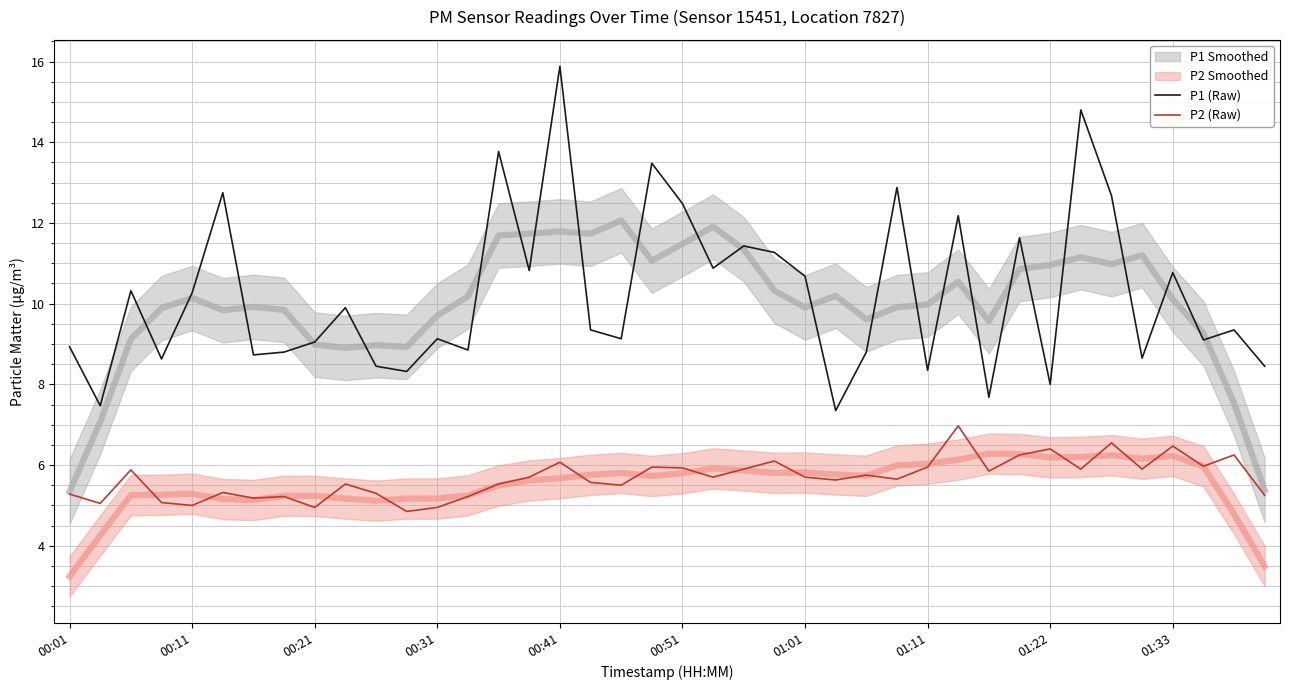

True or false: P1 (Raw) and P2 (Raw) cross at least once.

False